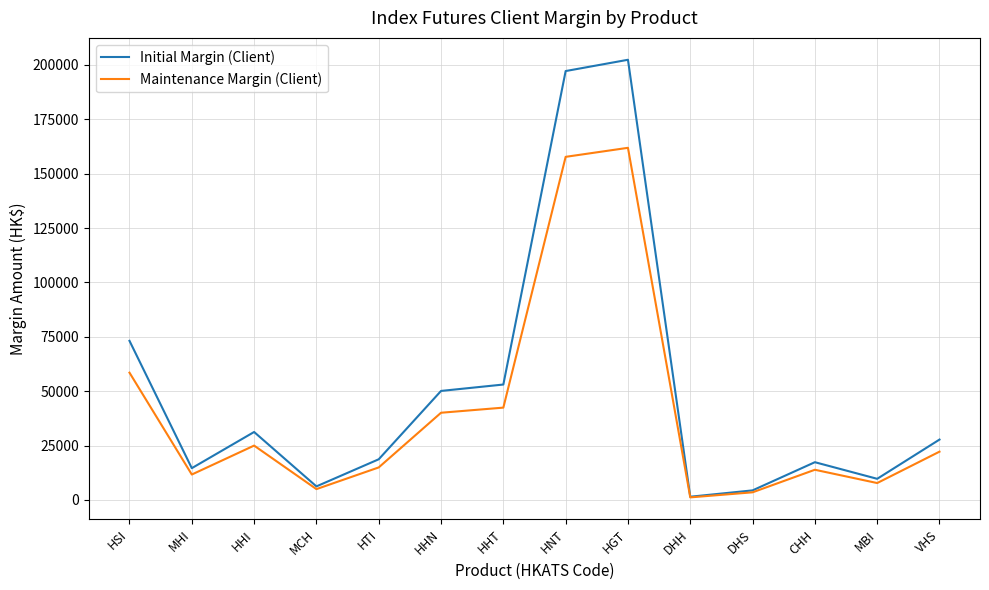

Reading left to right, transcribe all the data shown in this chart.

Initial Margin (Client): HSI=73150	MHI=14630	HHI=31255	MCH=6251	HTI=18713	HHN=50127	HHT=53067	HNT=197145	HGT=202332	DHH=1502	DHS=4415	CHH=17369	MBI=9735	VHS=27770
Maintenance Margin (Client): HSI=58520	MHI=11704	HHI=25004	MCH=5000	HTI=14970	HHN=40101	HHT=42453	HNT=157716	HGT=161865	DHH=1201	DHS=3532	CHH=13895	MBI=7788	VHS=22216